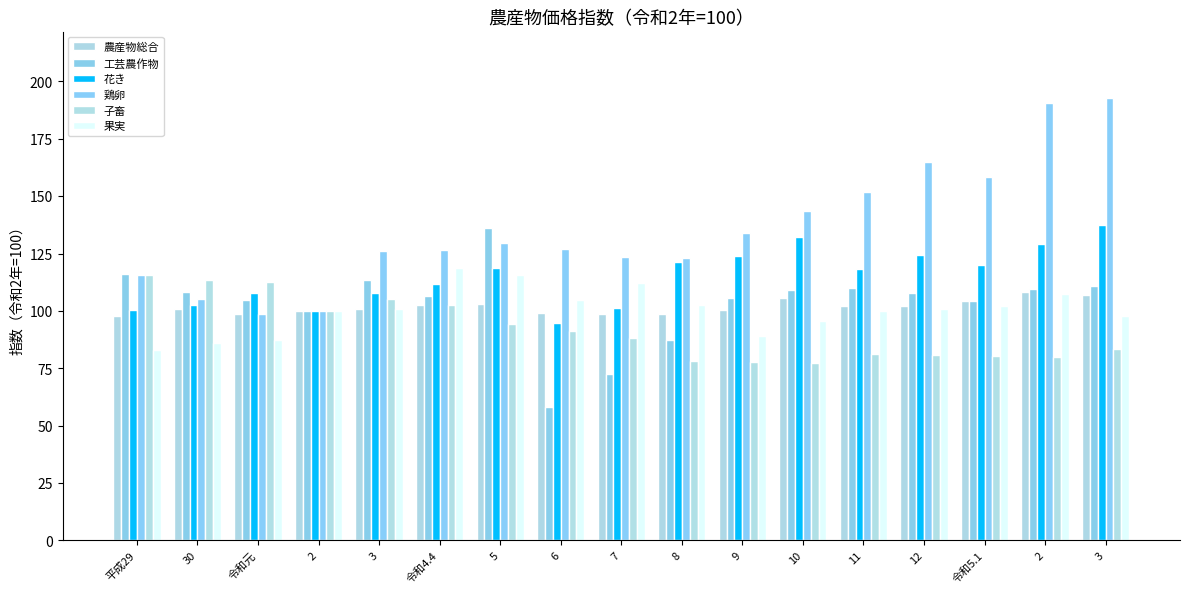

How many bars are there in each group?

6